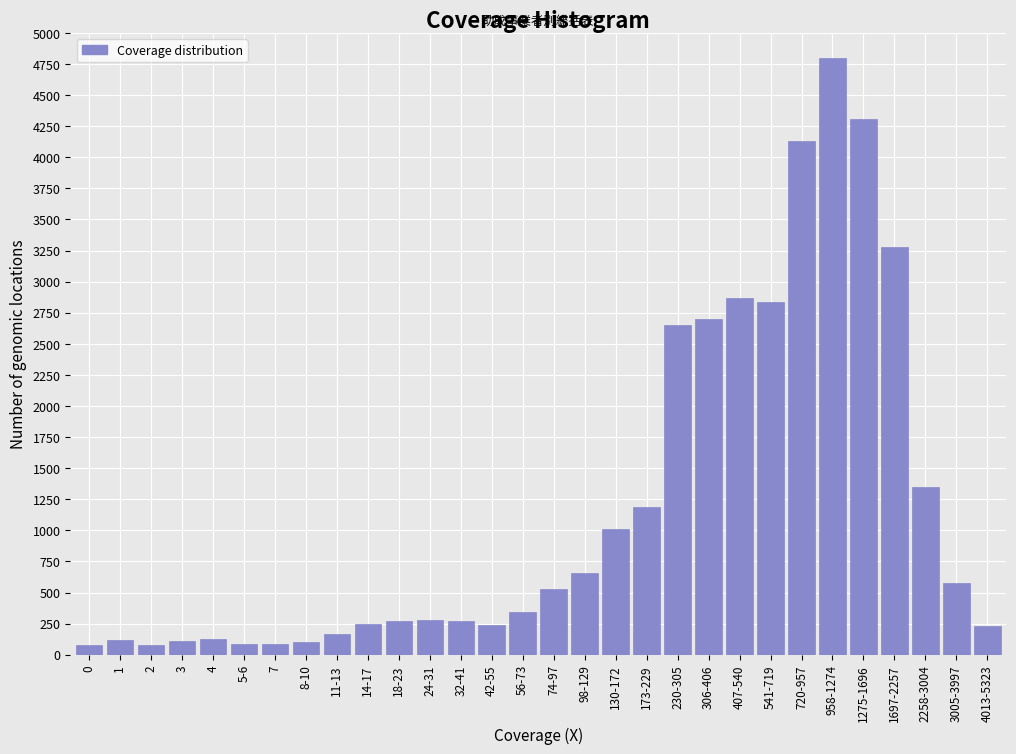

Is it true that the value at 2258-3004 is 2195?

False